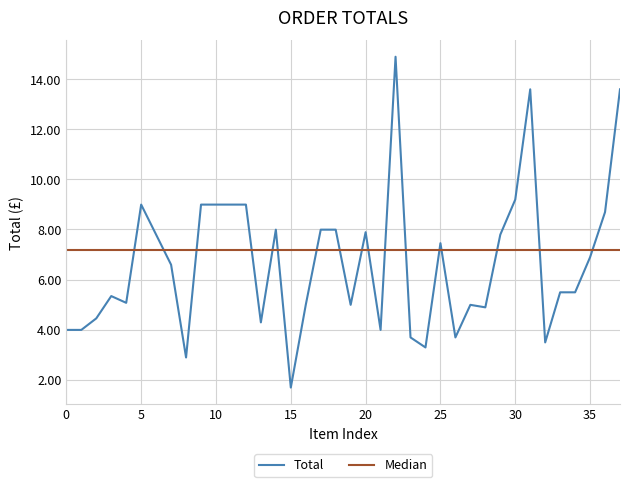

What is the minimum value shown in the chart?

1.7